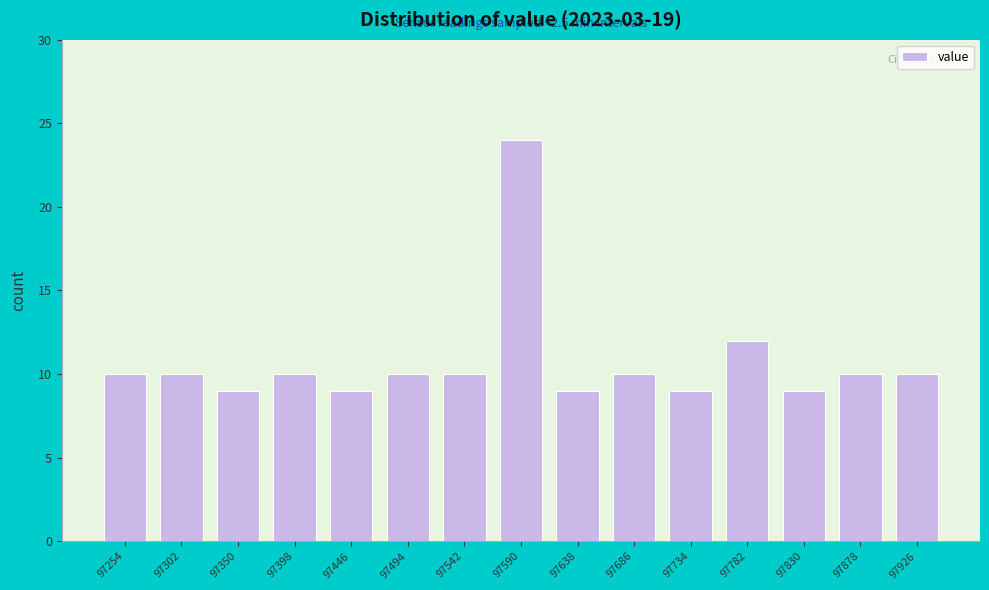

Reading right to left, list all the values displayed in this chart.

10	10	9	12	9	10	9	24	10	10	9	10	9	10	10